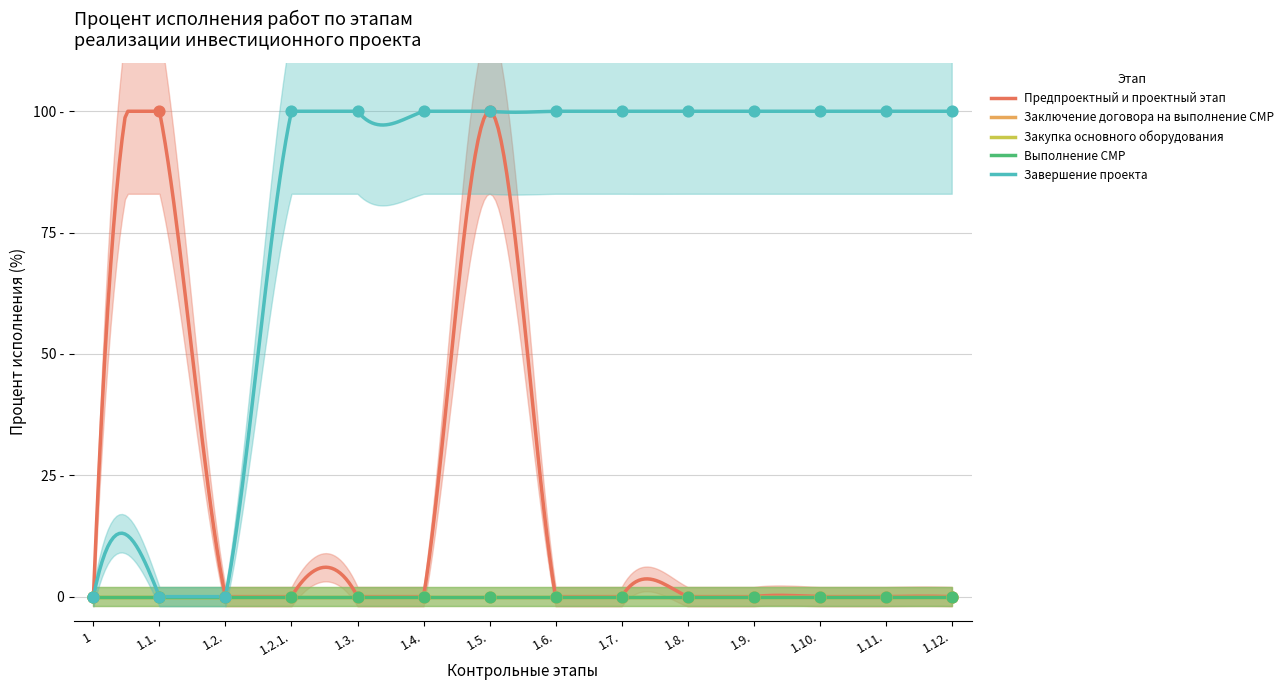

What is the total value across all series at 1.12.?

100